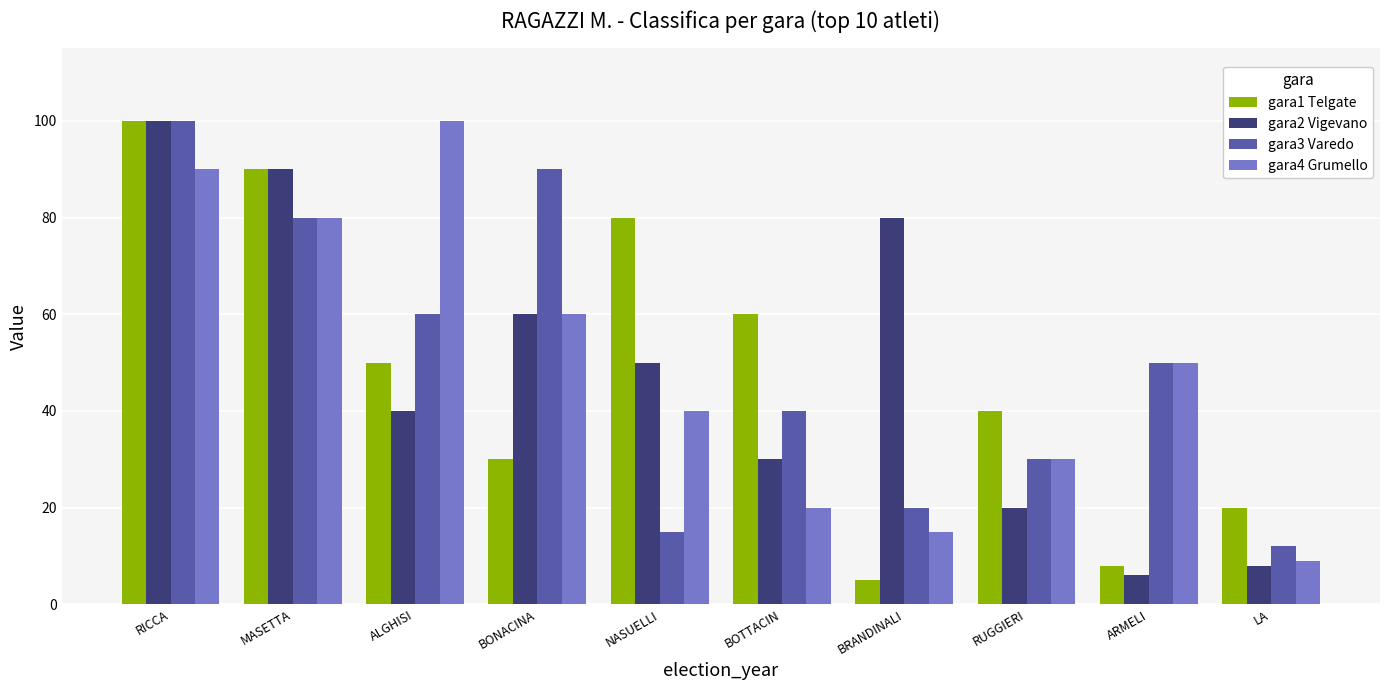

At ALGHISI, list the series in order from smallest to largest.

gara2 Vigevano, gara1 Telgate, gara3 Varedo, gara4 Grumello